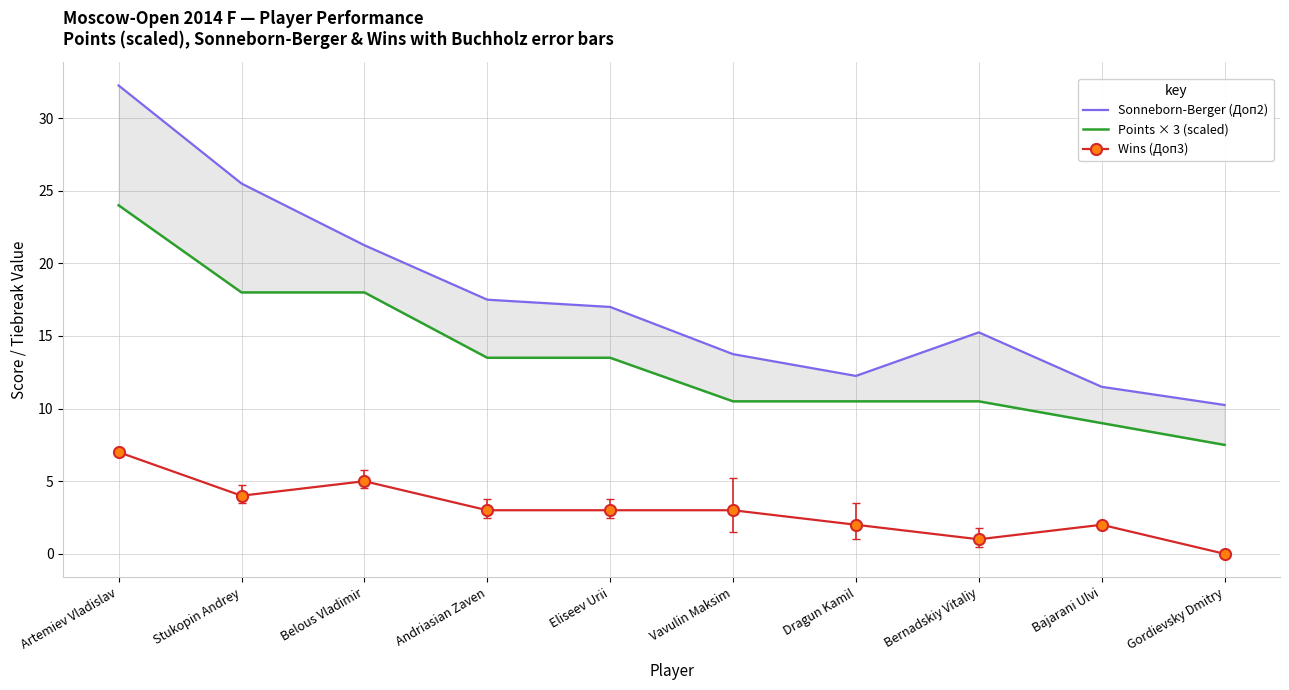

How many data points in Sonneborn-Berger (Доп2) are less than 17?

5